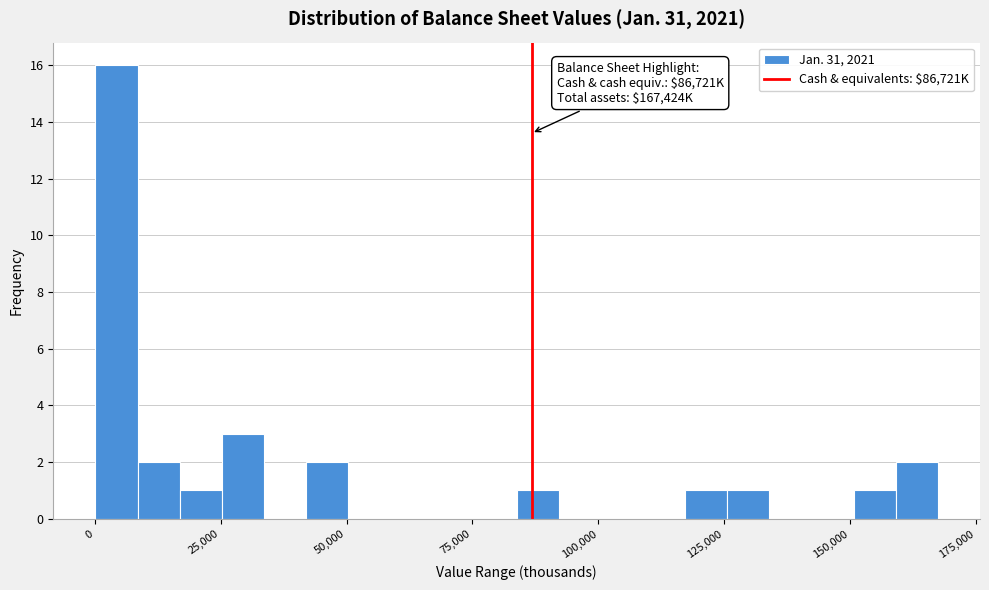

Around what value on the x-axis is the tallest bar? Give the approximate position of its centre, as read against the axis.

5000